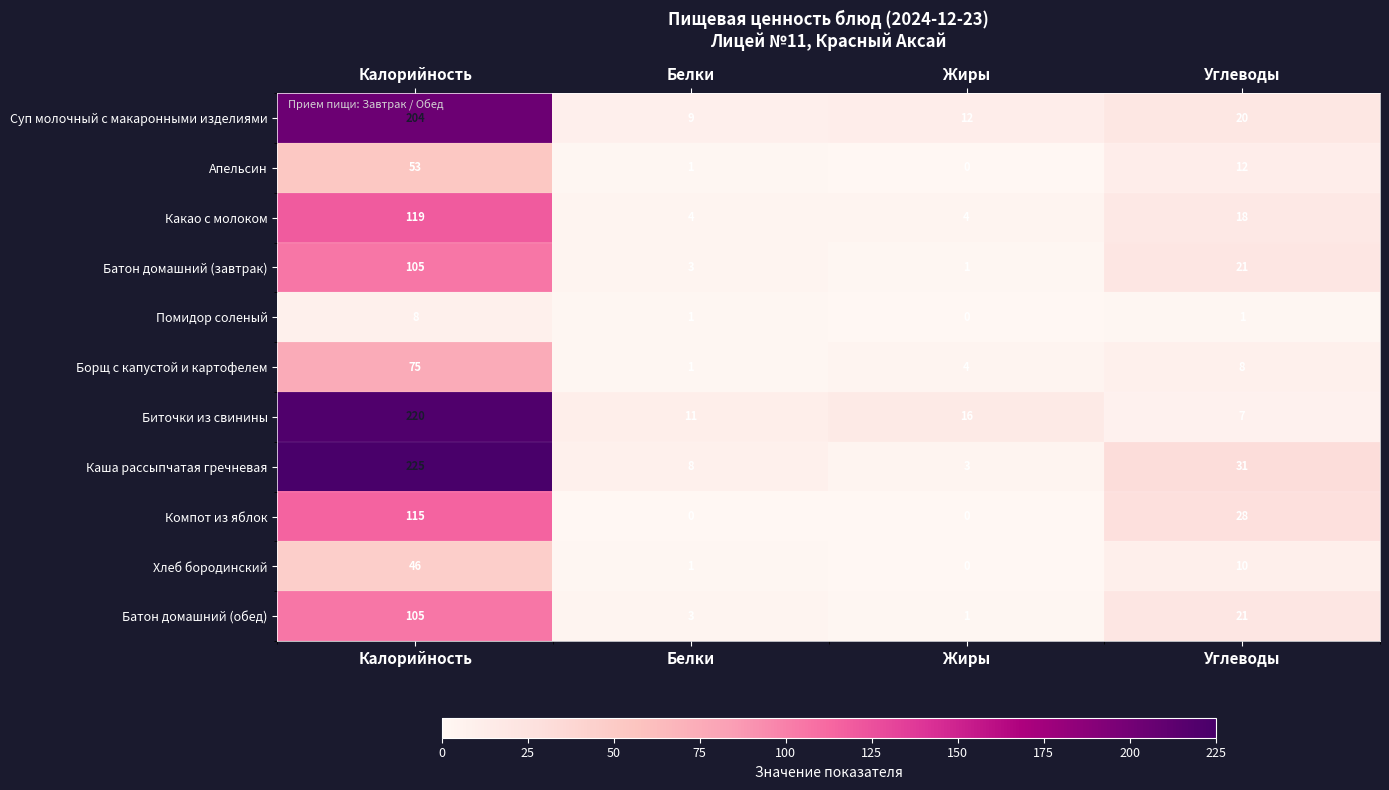

Which series has the largest range (max minus min)?

Каша рассыпчатая гречневая